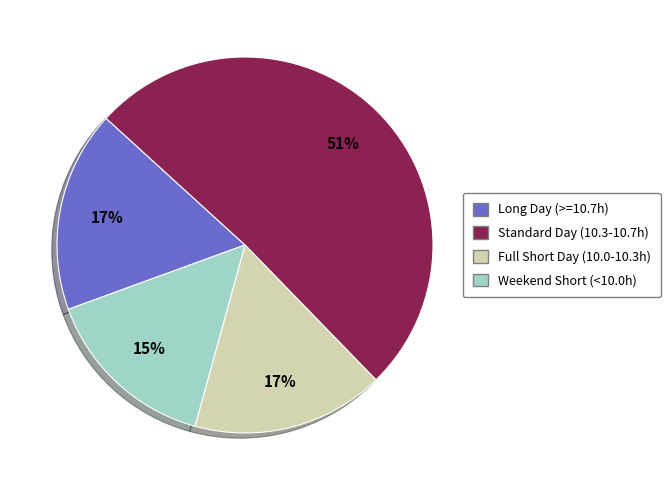

Is the sum of Full Short Day (10.0-10.3h) and Long Day (>=10.7h) greater than half?

No